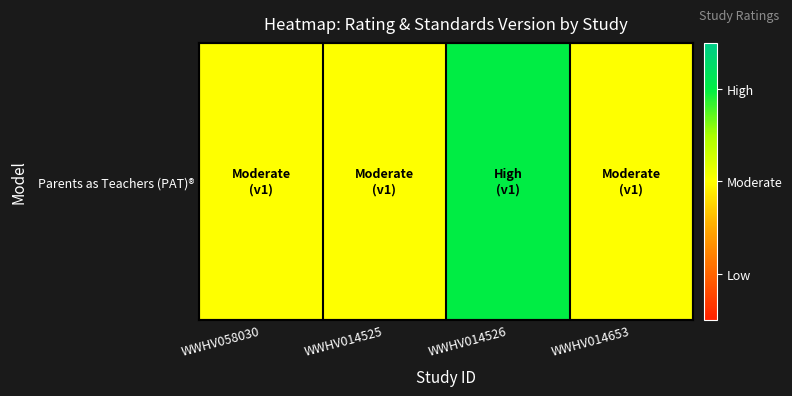

Reading right to left, extract all data points from this chart.

WWHV014653=2	WWHV014526=3	WWHV014525=2	WWHV058030=2